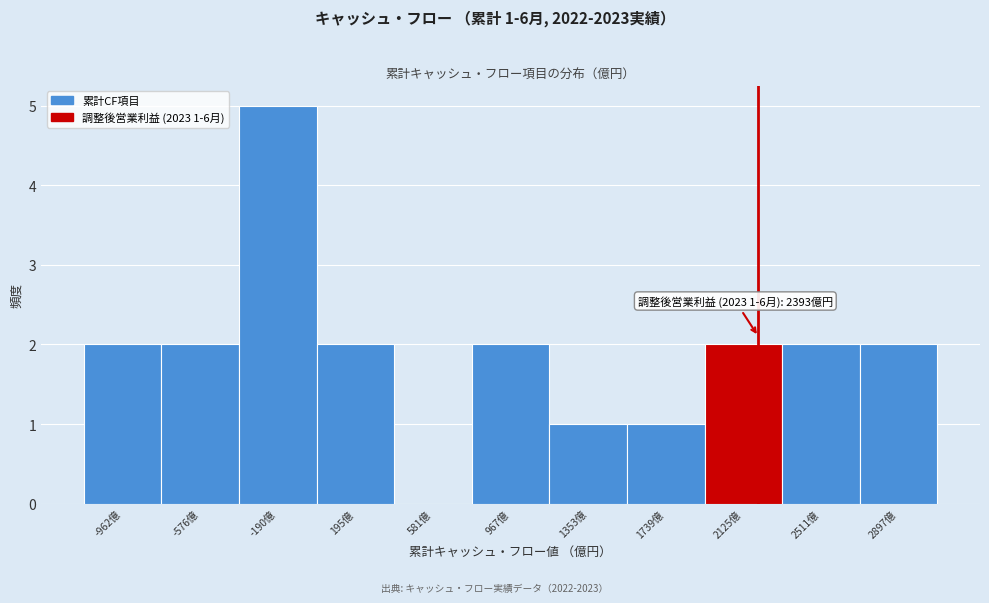

Reading left to right, transcribe all the data shown in this chart.

-962億=2	-576億=2	-190億=5	195億=2	581億=0	967億=2	1353億=1	1739億=1	2125億=2	2511億=2	2897億=2